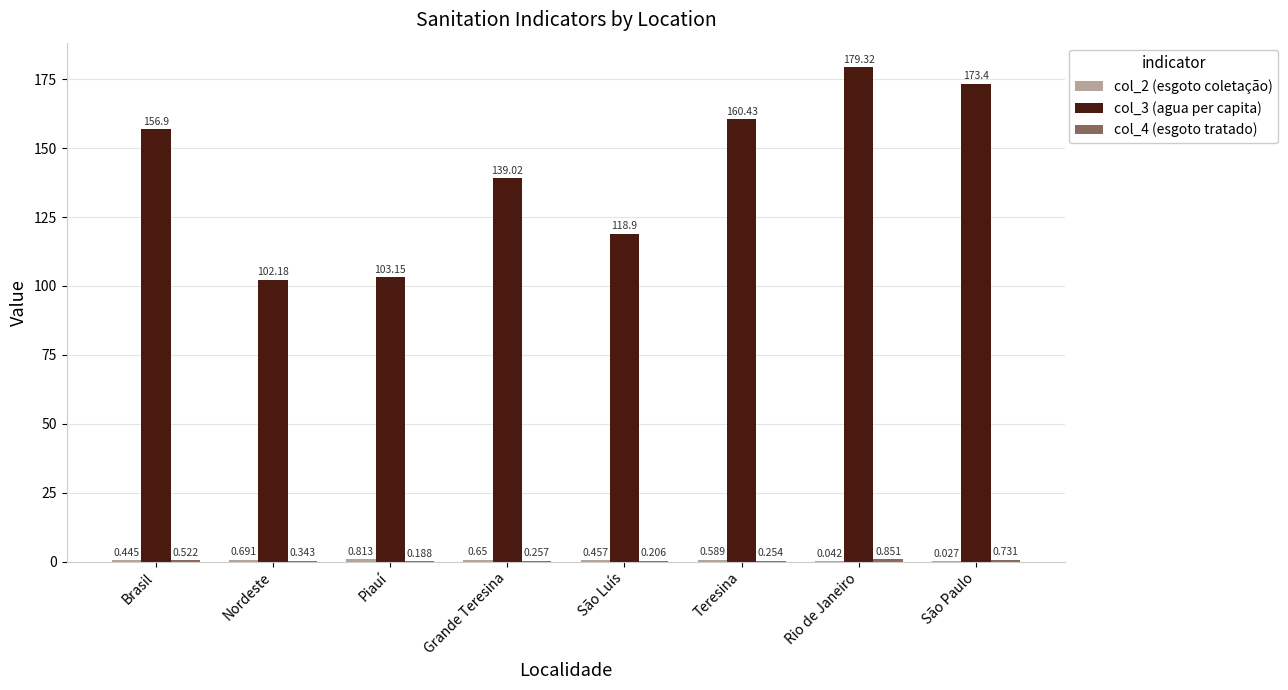

Which label corresponds to the largest value in the chart?

Rio de Janeiro